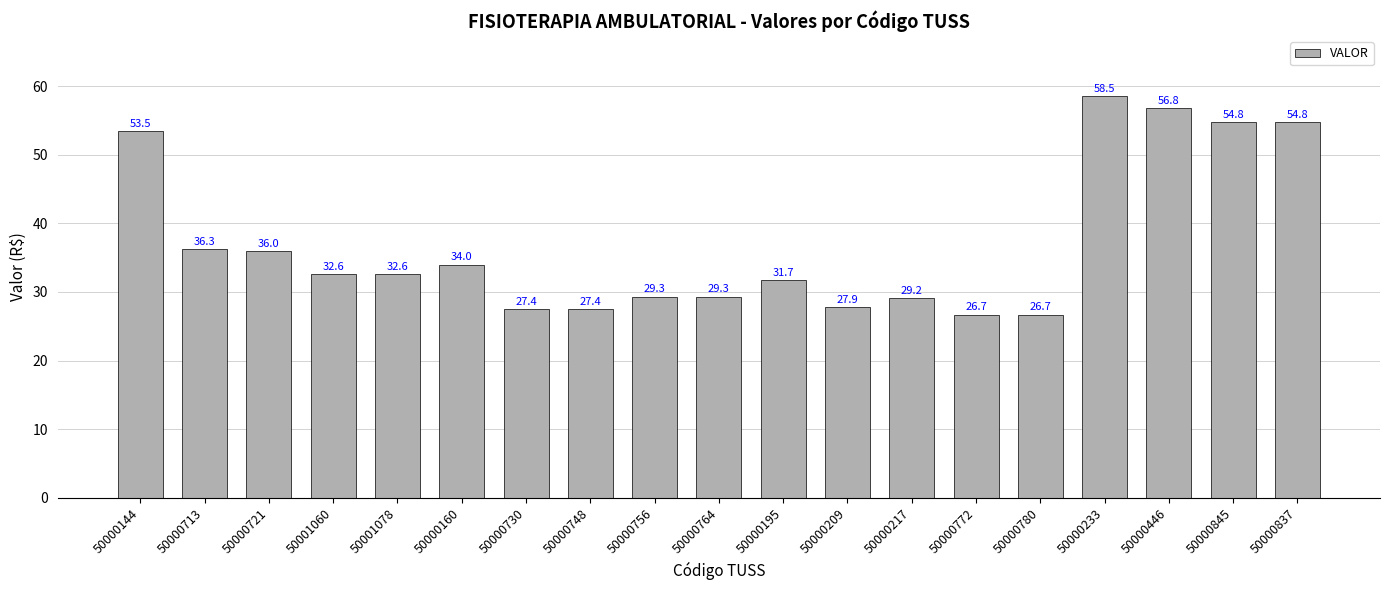

What is the maximum value shown in the chart?

58.5